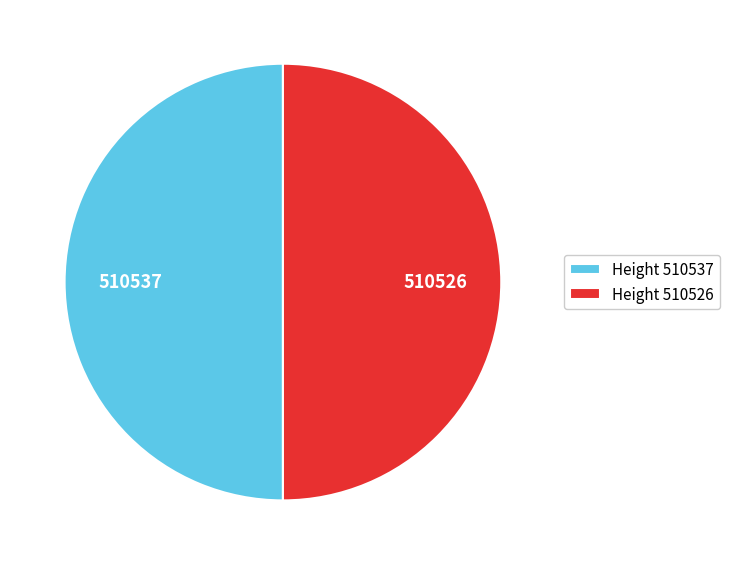

The Height 510526 slice represents 50% of the pie. True or false?

True